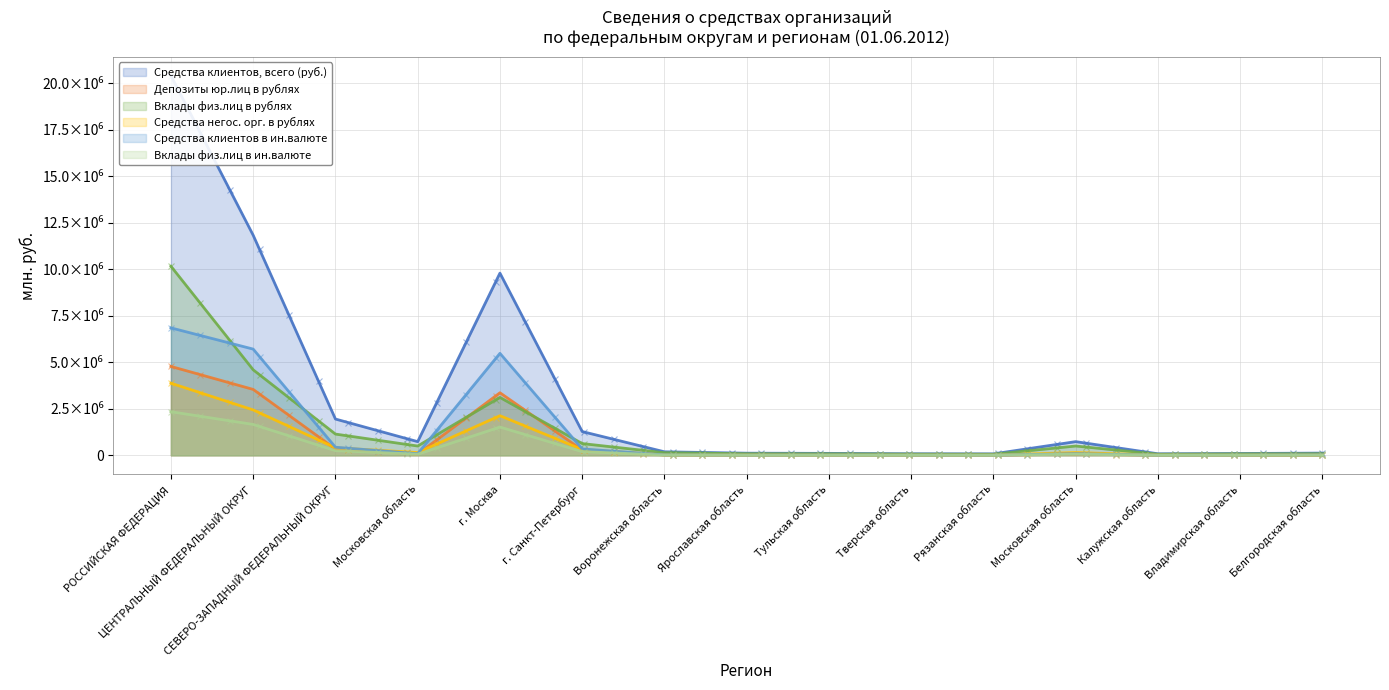

Reading left to right, what are all the values shown in this chart?

Средства клиентов, всего (руб.): 20404098	11828520	1949284	734097	9792288	1276447	188060	113193	103169	82054	76293	734097	80897	96808	117559
Депозиты юр.лиц в рублях: 4776341	3541125	337204	63963	3361989	284718	20131	13173	11218	6086	5475	63963	7420	7199	11453
Вклады физ.лиц в рублях: 10161131	4594935	1140752	498285	3111043	630485	140372	82397	78825	62481	57451	498285	58524	76336	82475
Средства негос. орг. в рублях: 3874913	2439207	403393	148281	2129213	311864	22997	13605	10766	11303	10672	148281	12484	10394	20807
Средства клиентов в ин.валюте: 6849573	5708543	433762	85908	5480926	342662	23036	9828	12838	9541	7538	85908	7893	10639	21514
Вклады физ.лиц в ин.валюте: 2342464	1658487	249961	57435	1518122	196003	12222	7847	6701	5258	4334	57435	4731	7253	8037